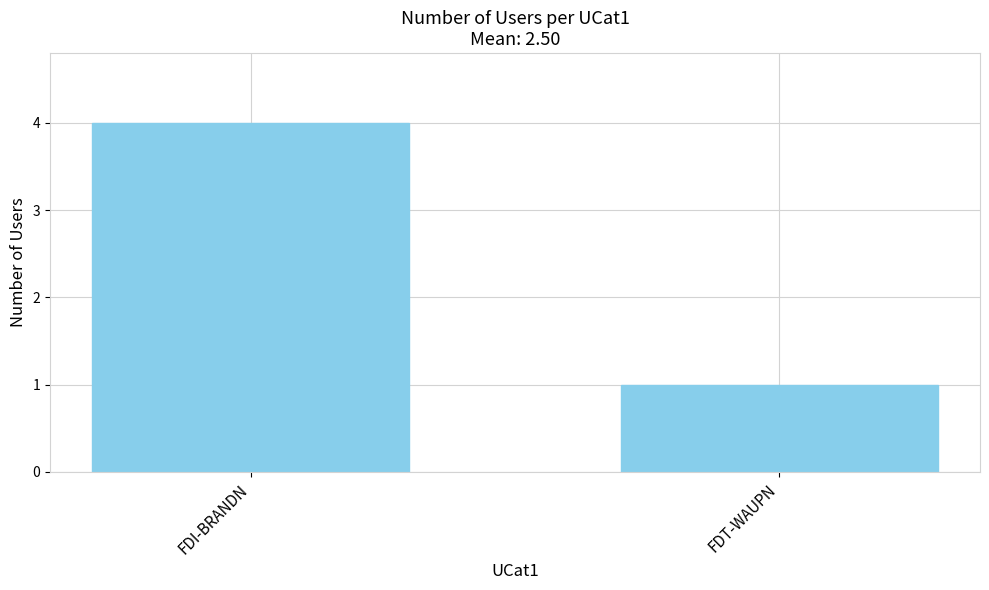

What is the sum of all values?

5